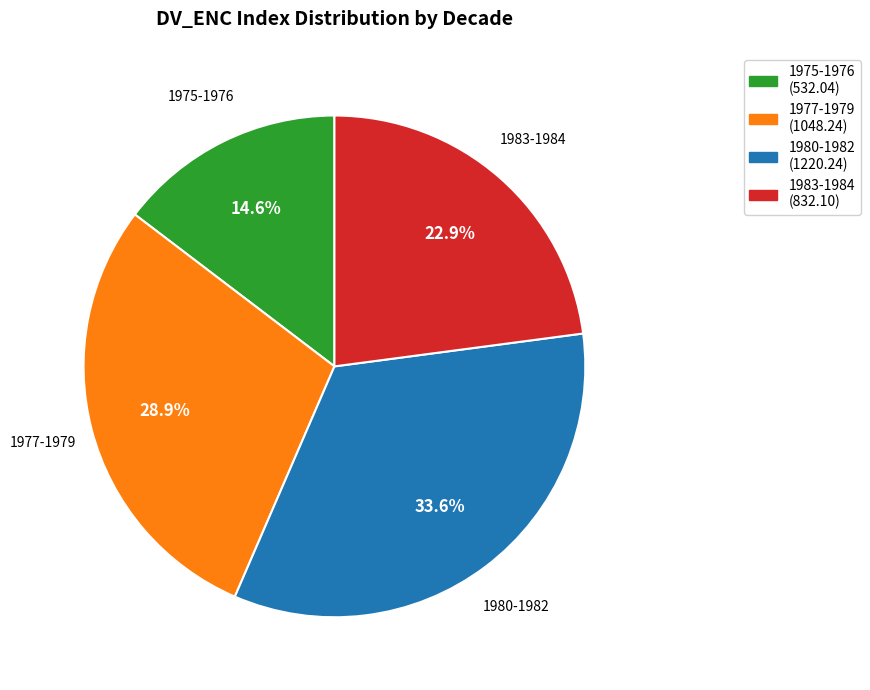

Does any single category account for the majority?

No